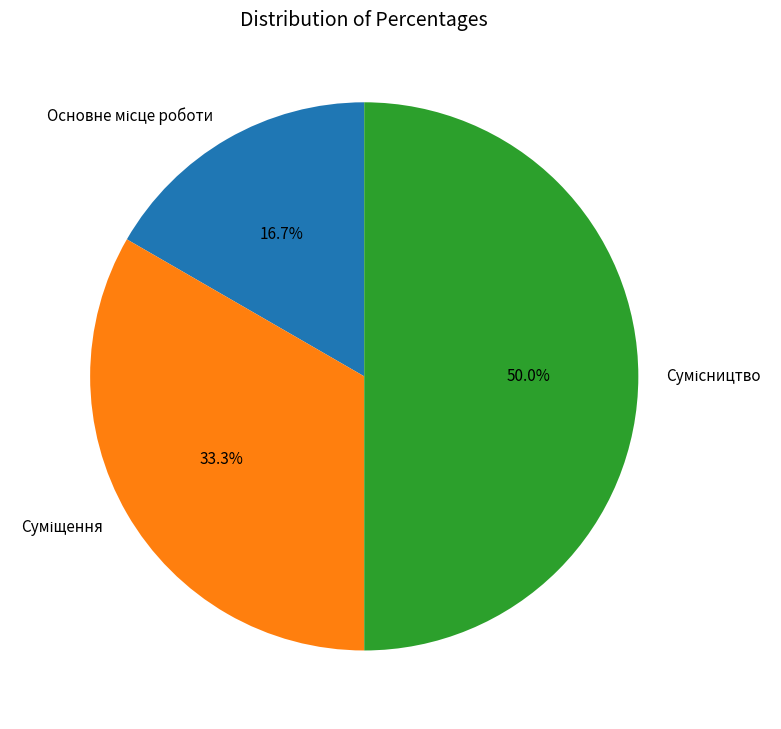

How many segments does this pie chart have?

3